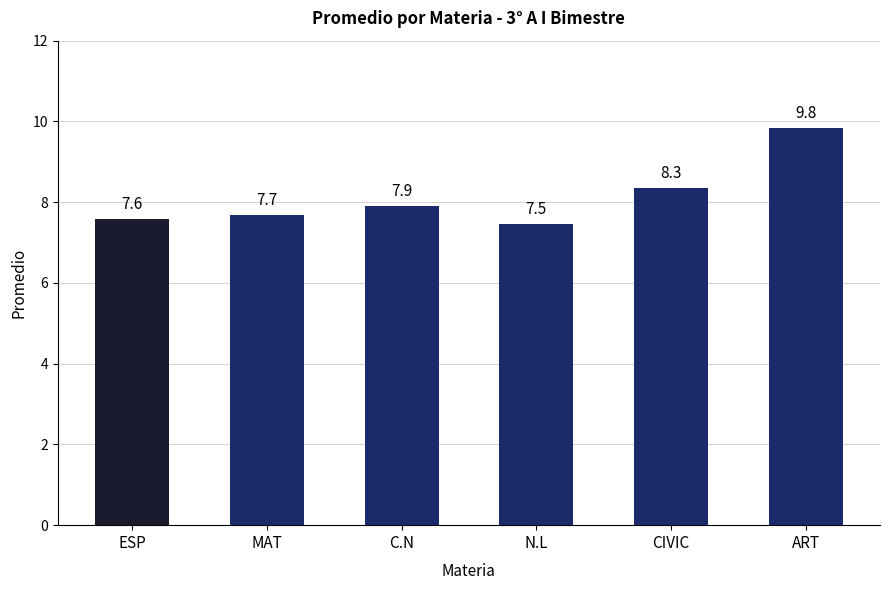

What is the label of the 2nd bar from the right?

CIVIC